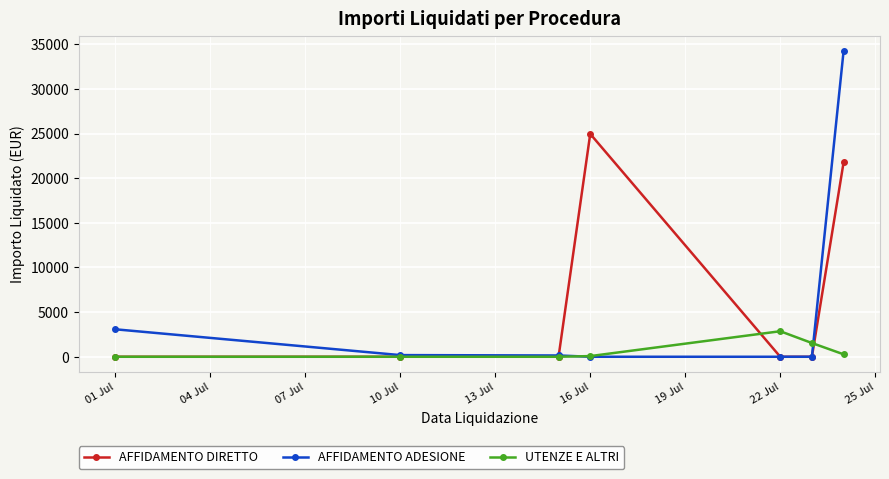

True or false: UTENZE E ALTRI has more than 2 points higher than both neighbors.

False